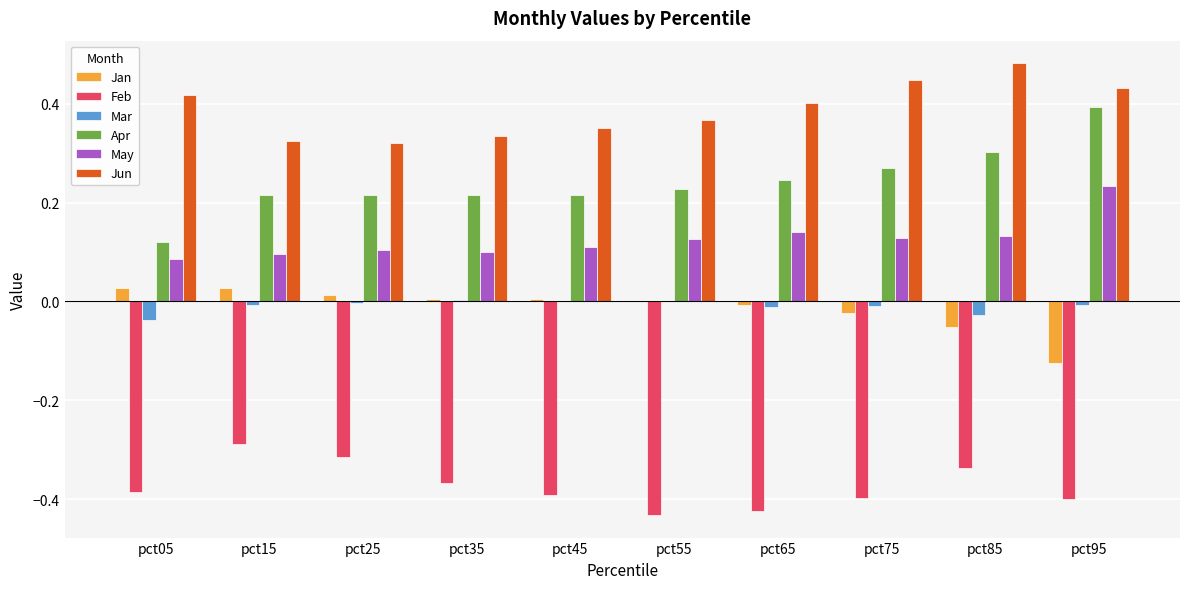

The May series shows 0.1 at pct05. True or false?

True